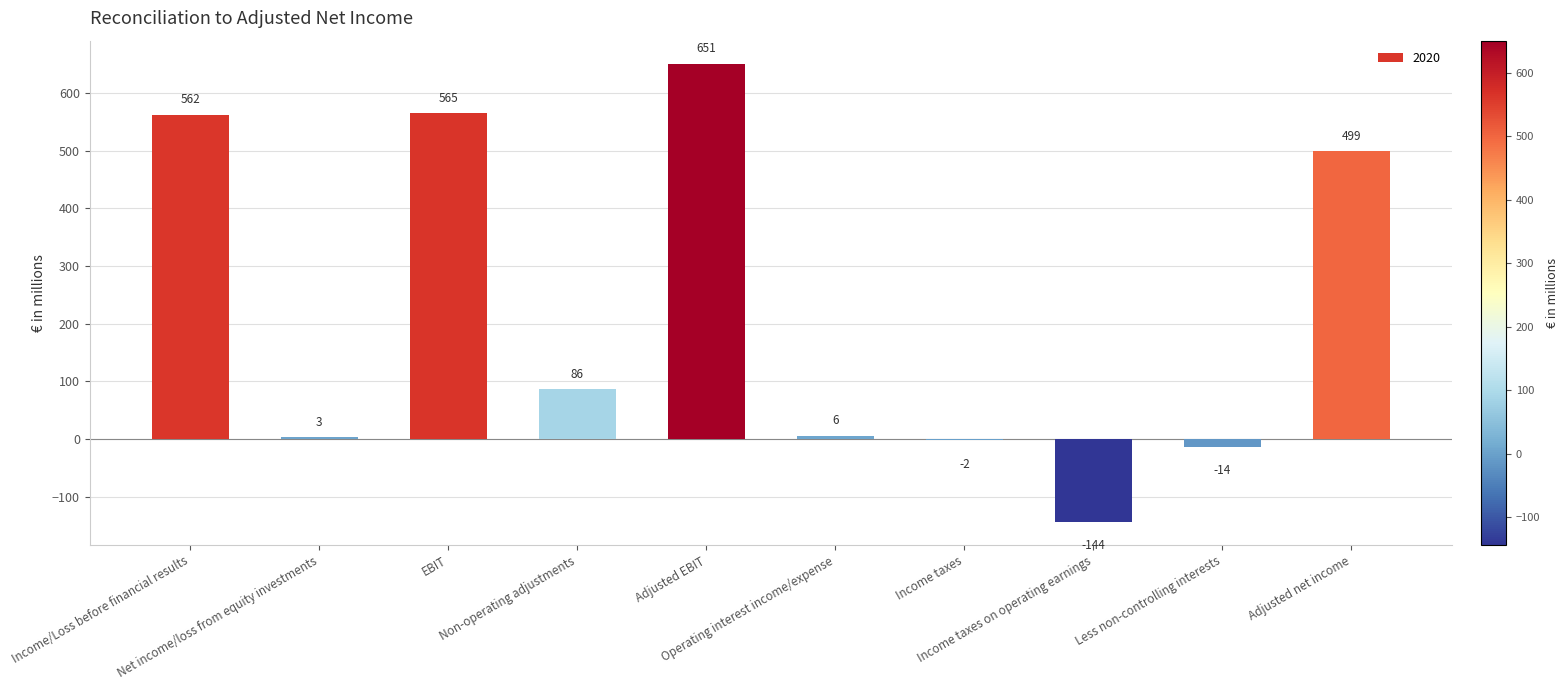

Which has a higher value, Income taxes on operating earnings or Less non-controlling interests?

Less non-controlling interests